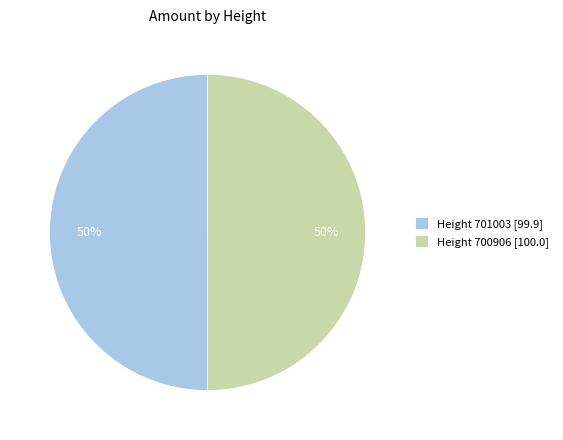

What is the ratio of the value at Height 700906 [100.0] to the value at Height 701003 [99.9]?

1.0